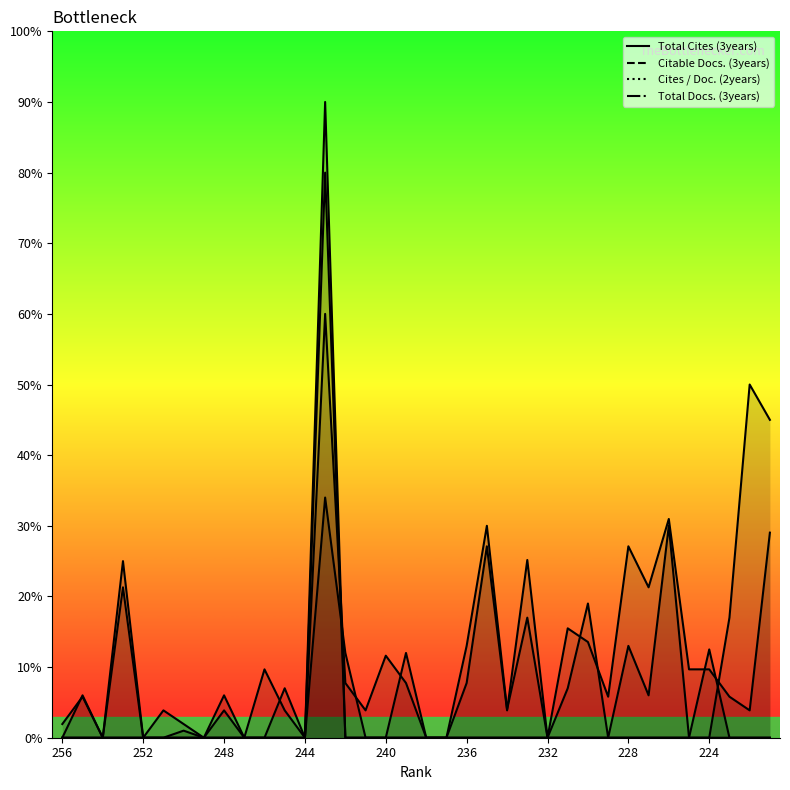

True or false: Citable Docs. (3years) has a value of 0.0 at 252.

True